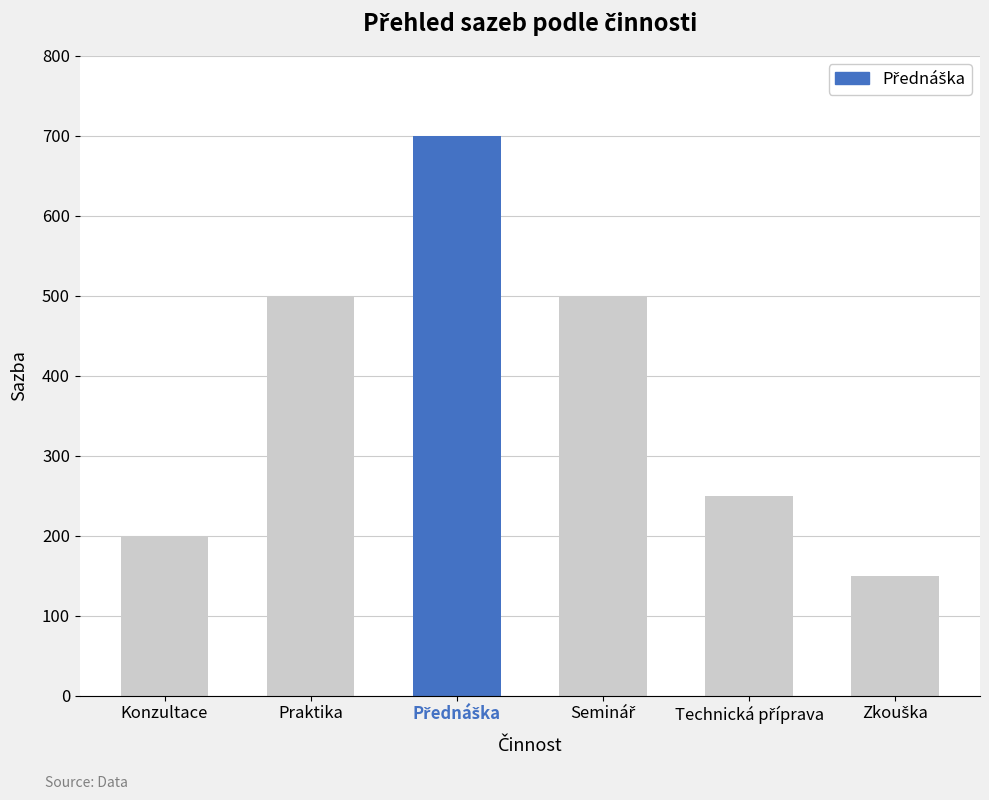

Approximately how many times larger is the value at Praktika compared to Konzultace?

2.5